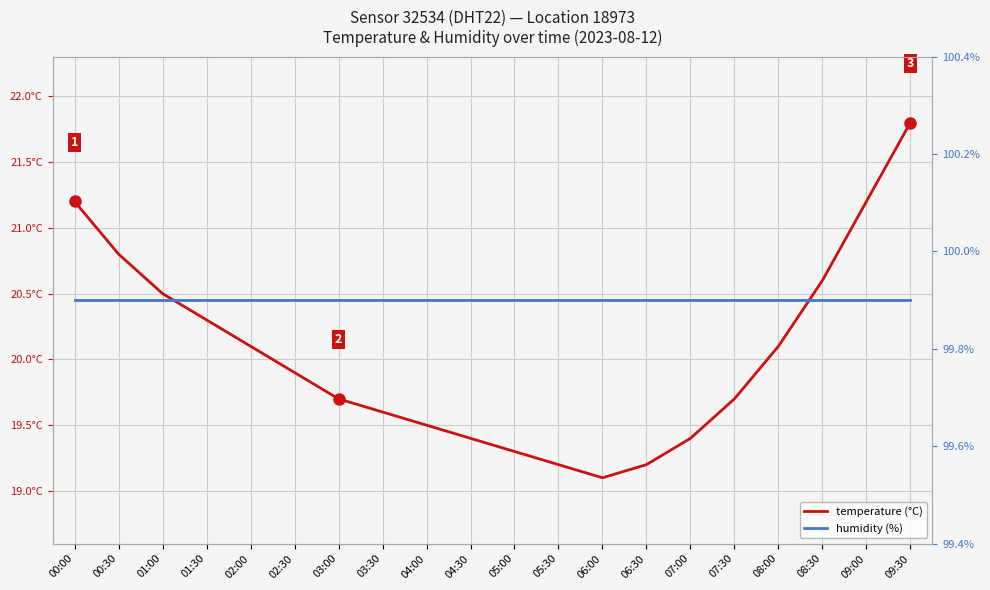

At how many categories does at least one series exceed 54?

20